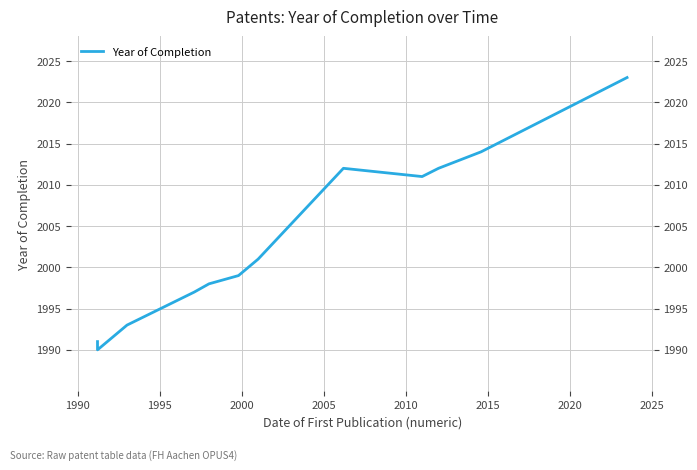

What is the smallest value displayed?

1990